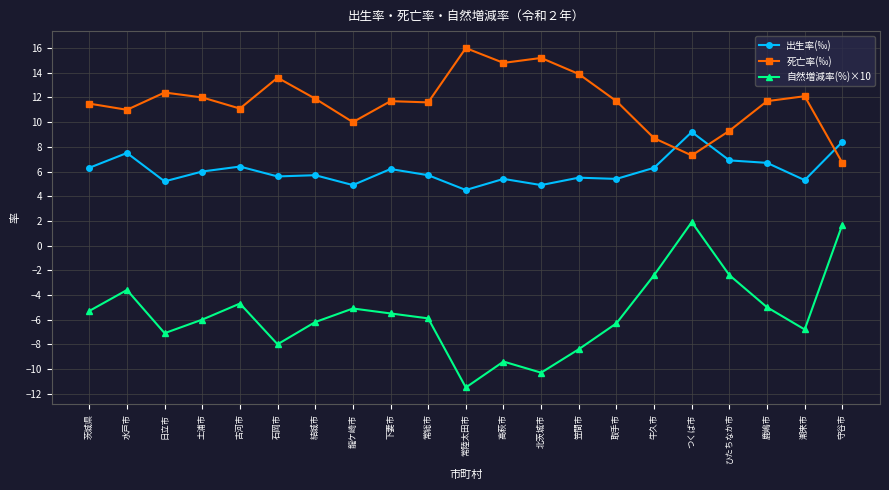

What is the difference between the 死亡率(‰) values at 鹿嶋市 and 牛久市?

3.0